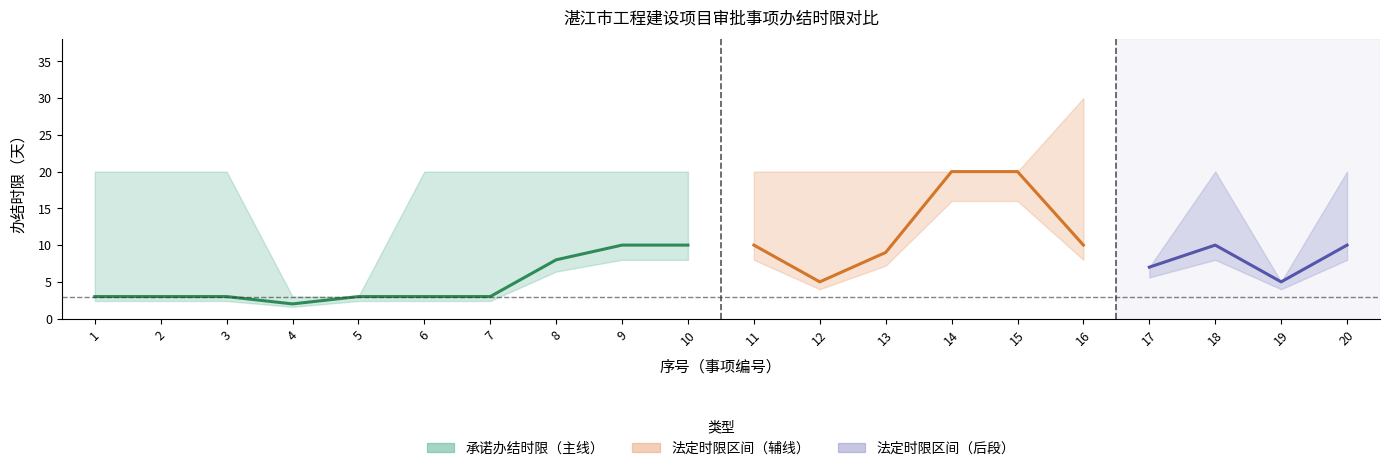

True or false: 法定办结时限 and 承诺办结时限 cross at least once.

False